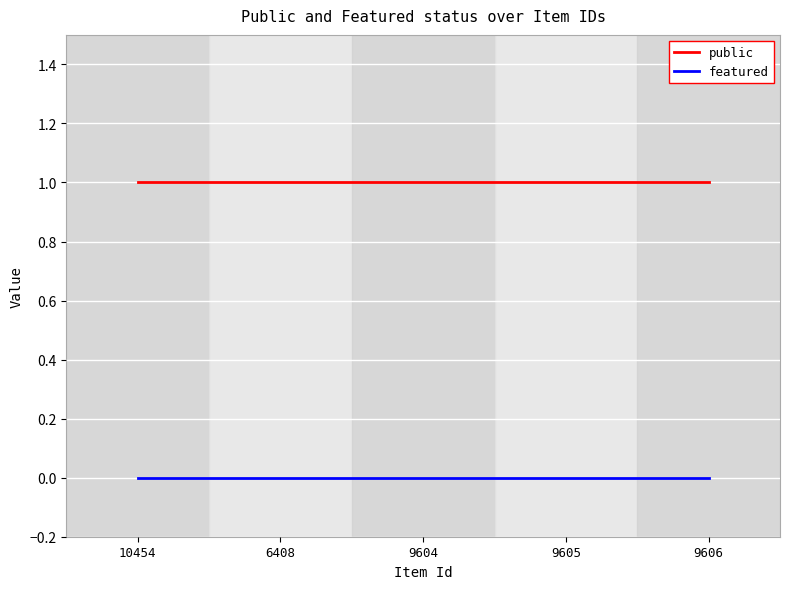

True or false: public and featured intersect in this chart.

False